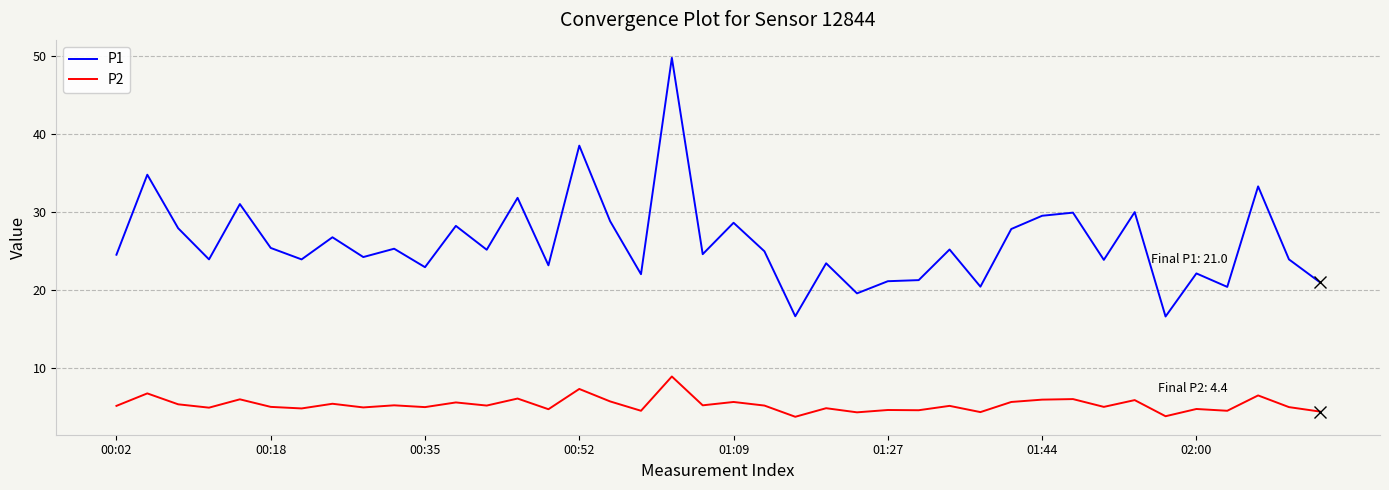

What is the average value of the P2 series?

5.3